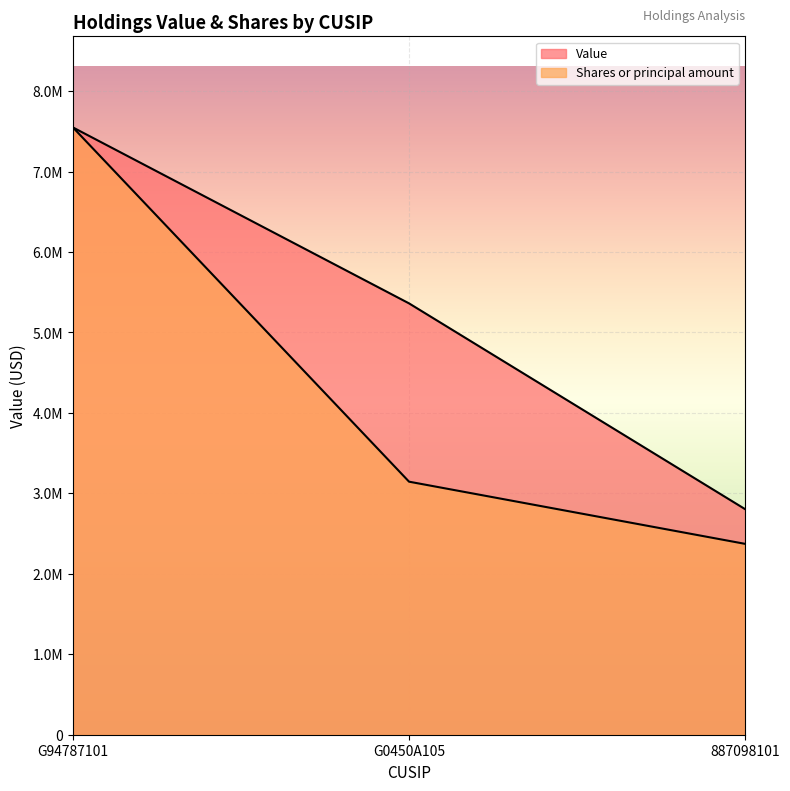

What is the value of the Value point at the 3rd from the left?

2803000.0